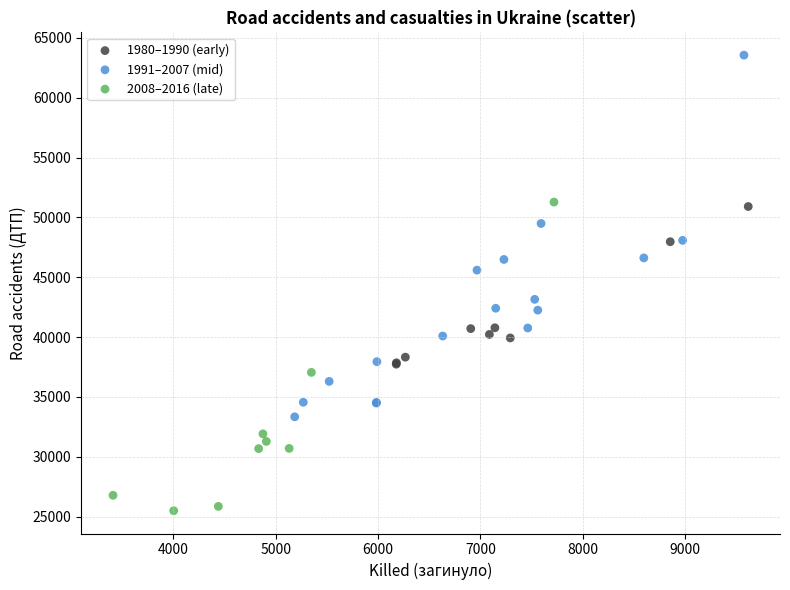

Which series contains the highest Y value?

1991–2007 (mid)